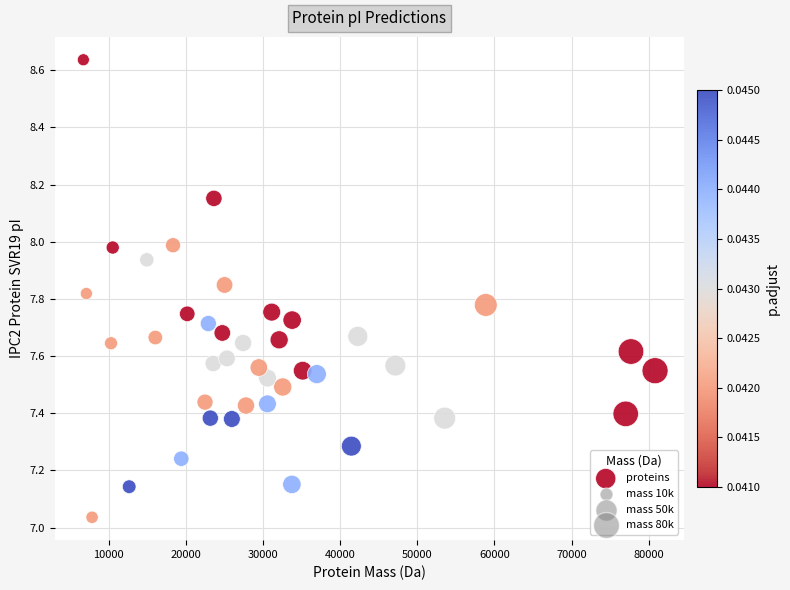

What is the range of Y values (max minus min)?

1.6